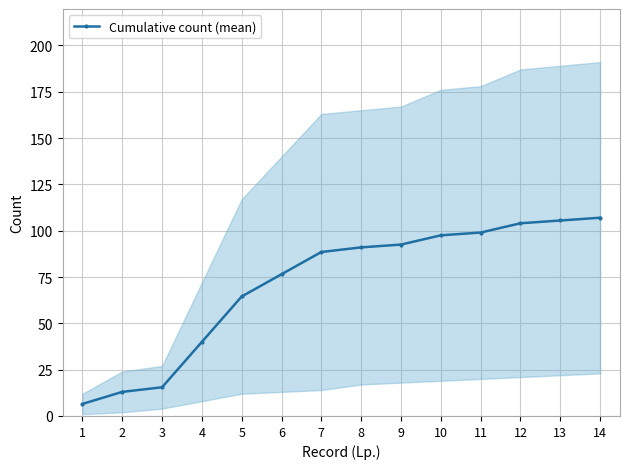

True or false: the data shows 13.0 at 2.

True